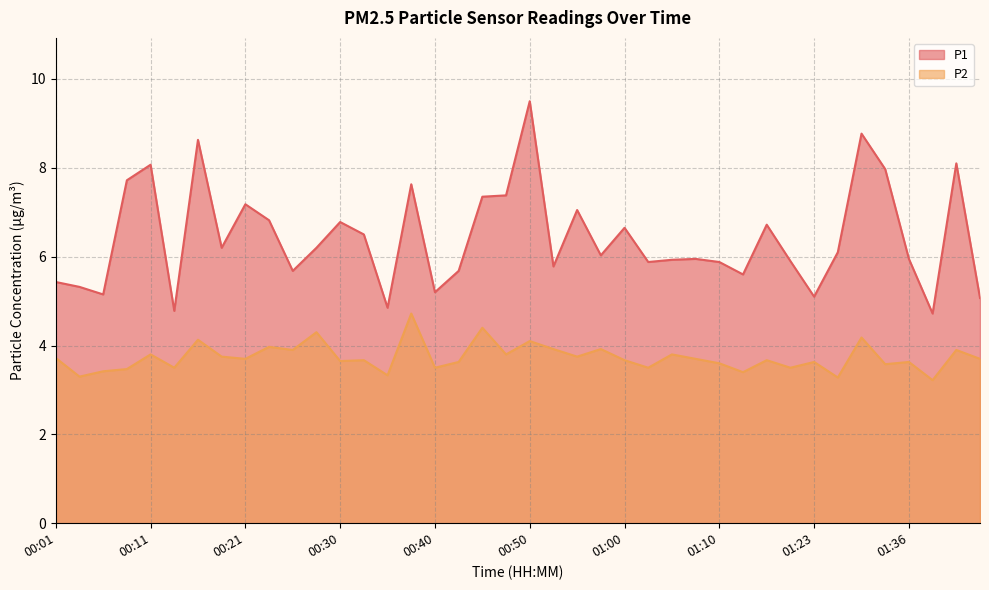

Which series has the widest spread of values?

P1